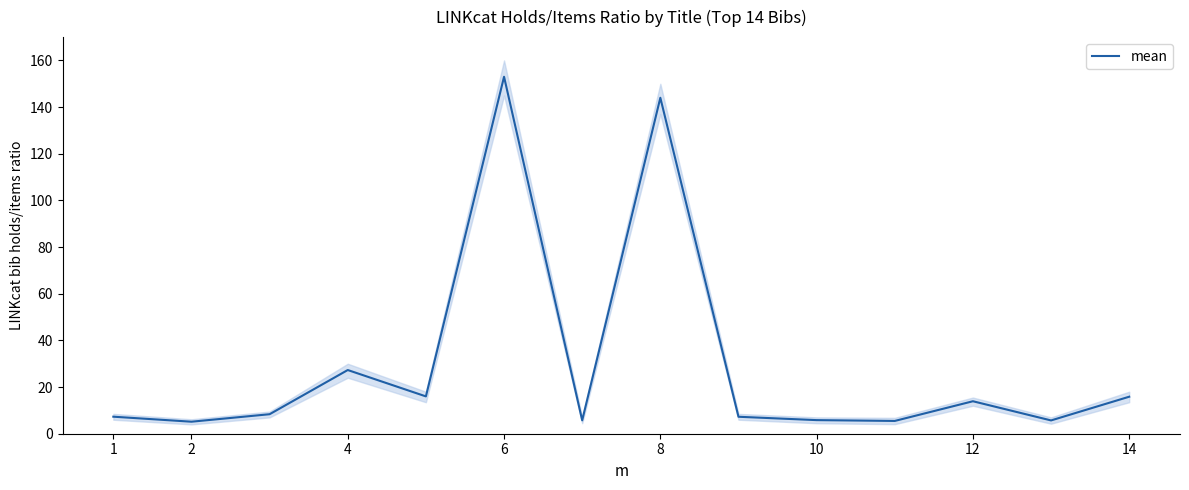

What is the maximum value shown in the chart?

153.0